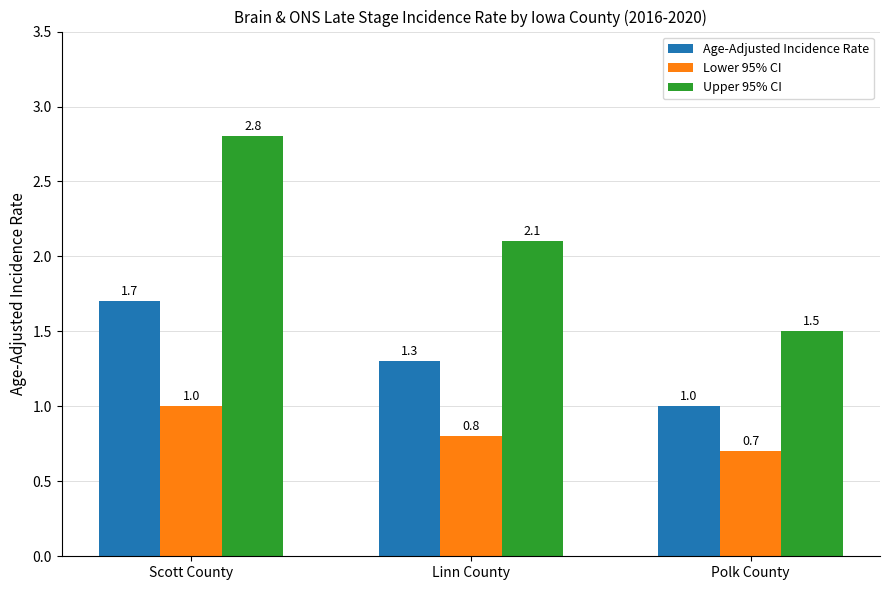

What position from the right is Scott County?

3